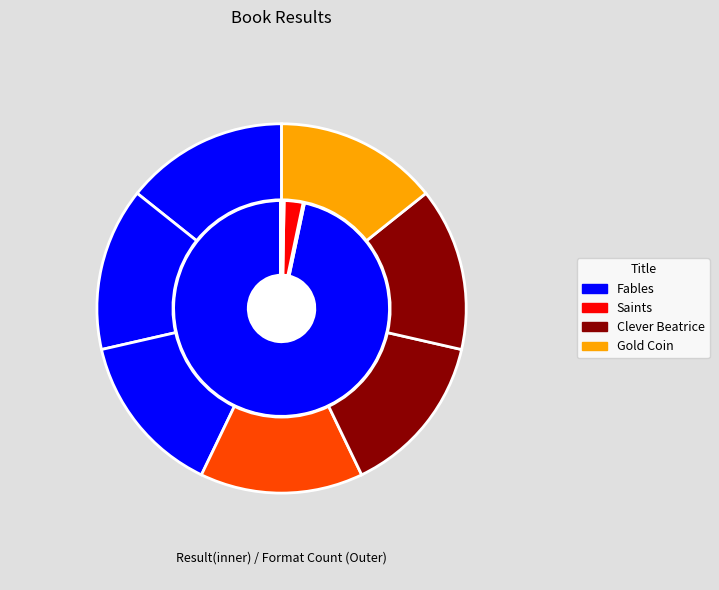

True or false: Clever Beatrice accounts for 1% of the total.

False